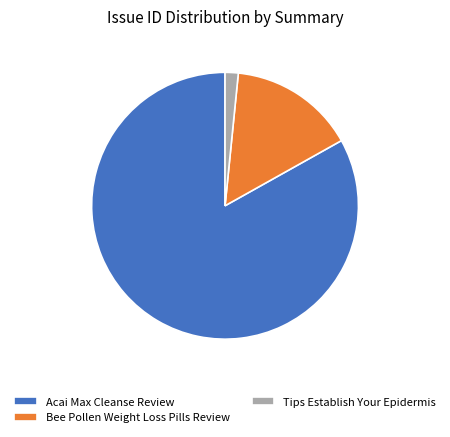

Is Acai Max Cleanse Review the majority of the pie?

Yes